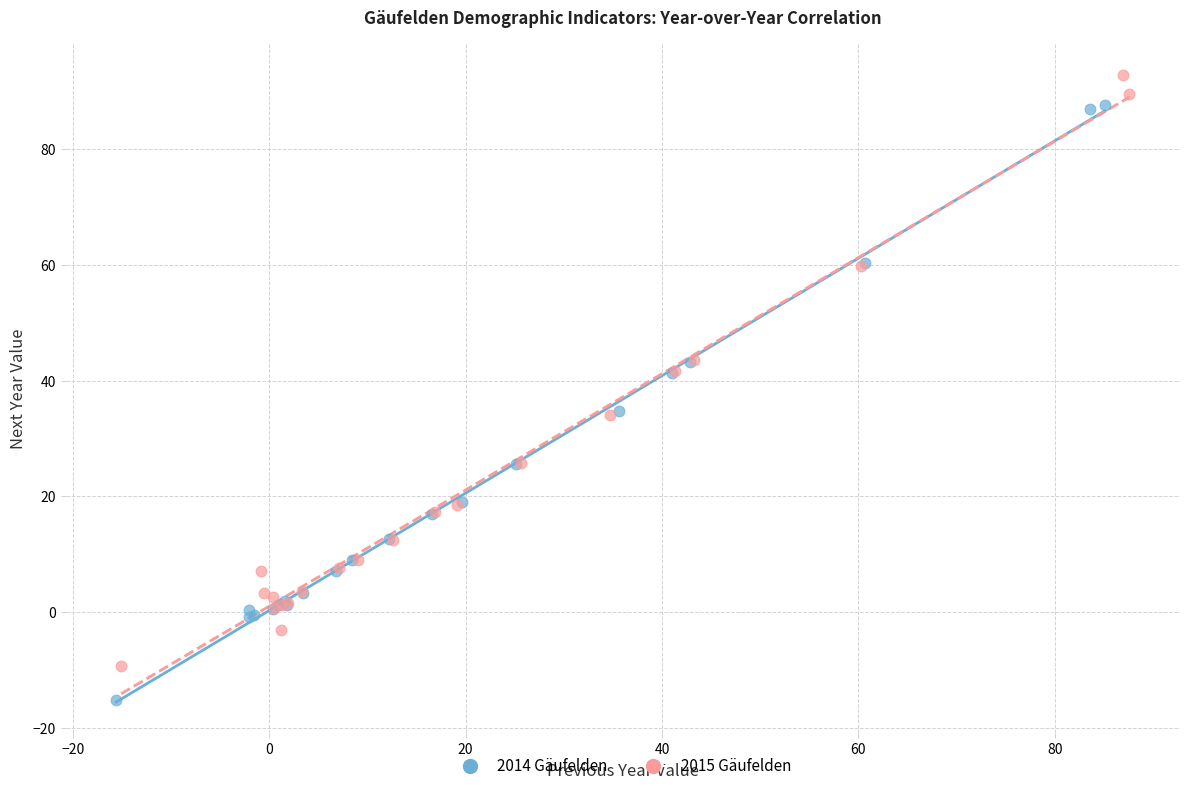

Which series reaches the minimum Y coordinate?

2014 Gäufelden